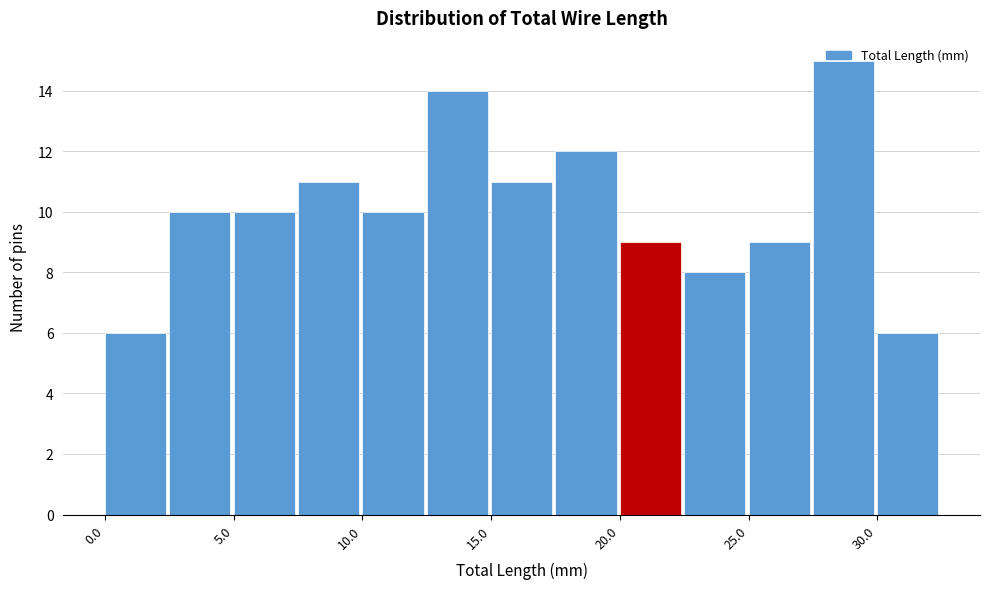

Over which range of the x-axis is the bar tallest?

27.5 to 30.0